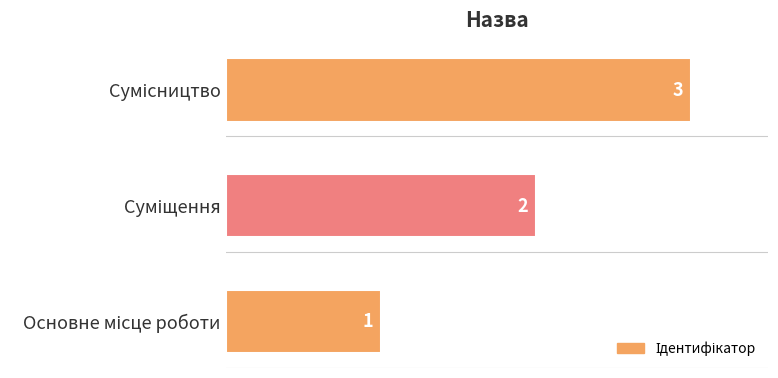

What is the maximum value shown in the chart?

3